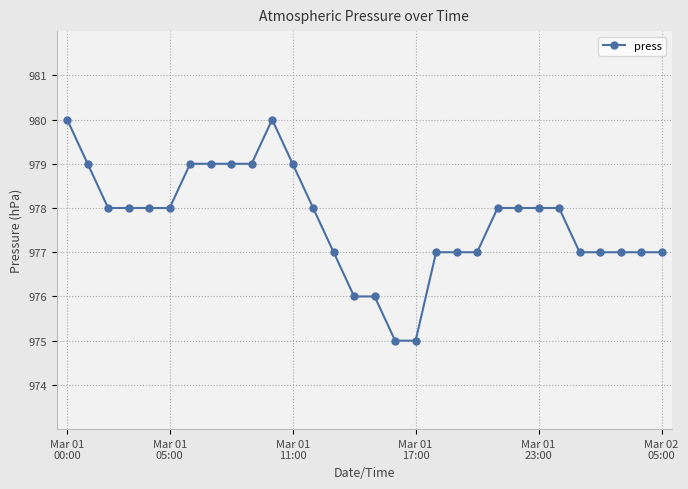

What is the greatest value displayed?

980